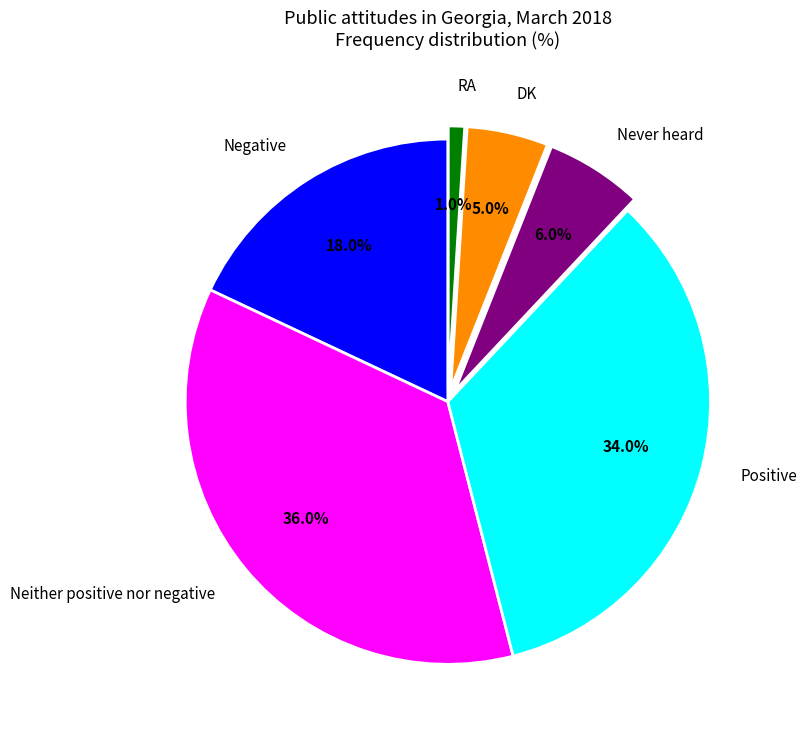

Is there a majority slice in this chart?

No